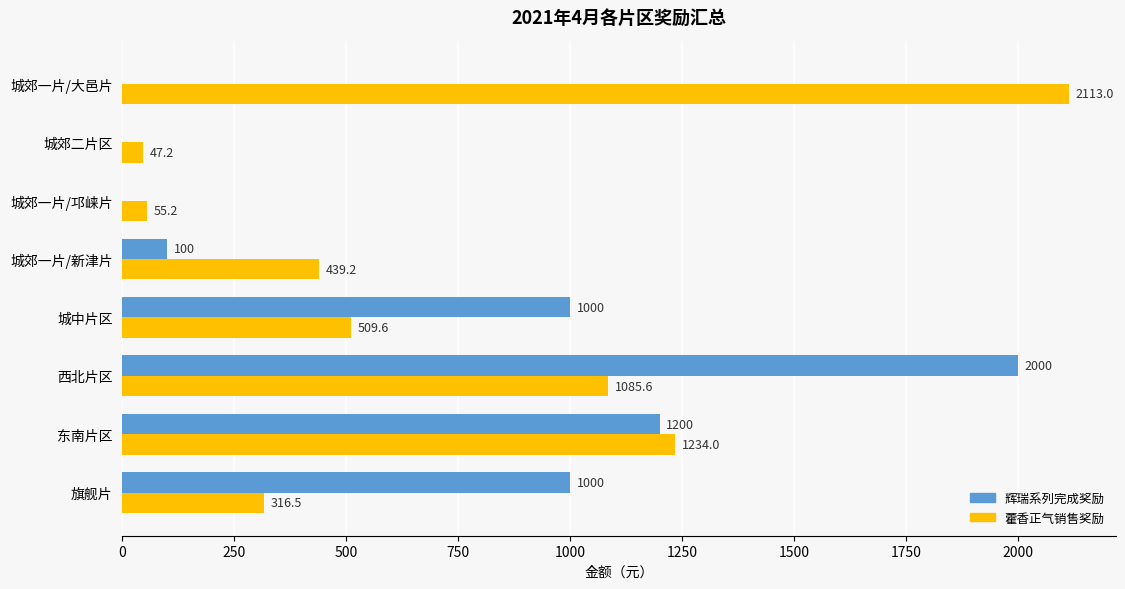

Between 旗舰片 and 城郊二片区, which series saw the biggest shift?

辉瑞系列完成奖励